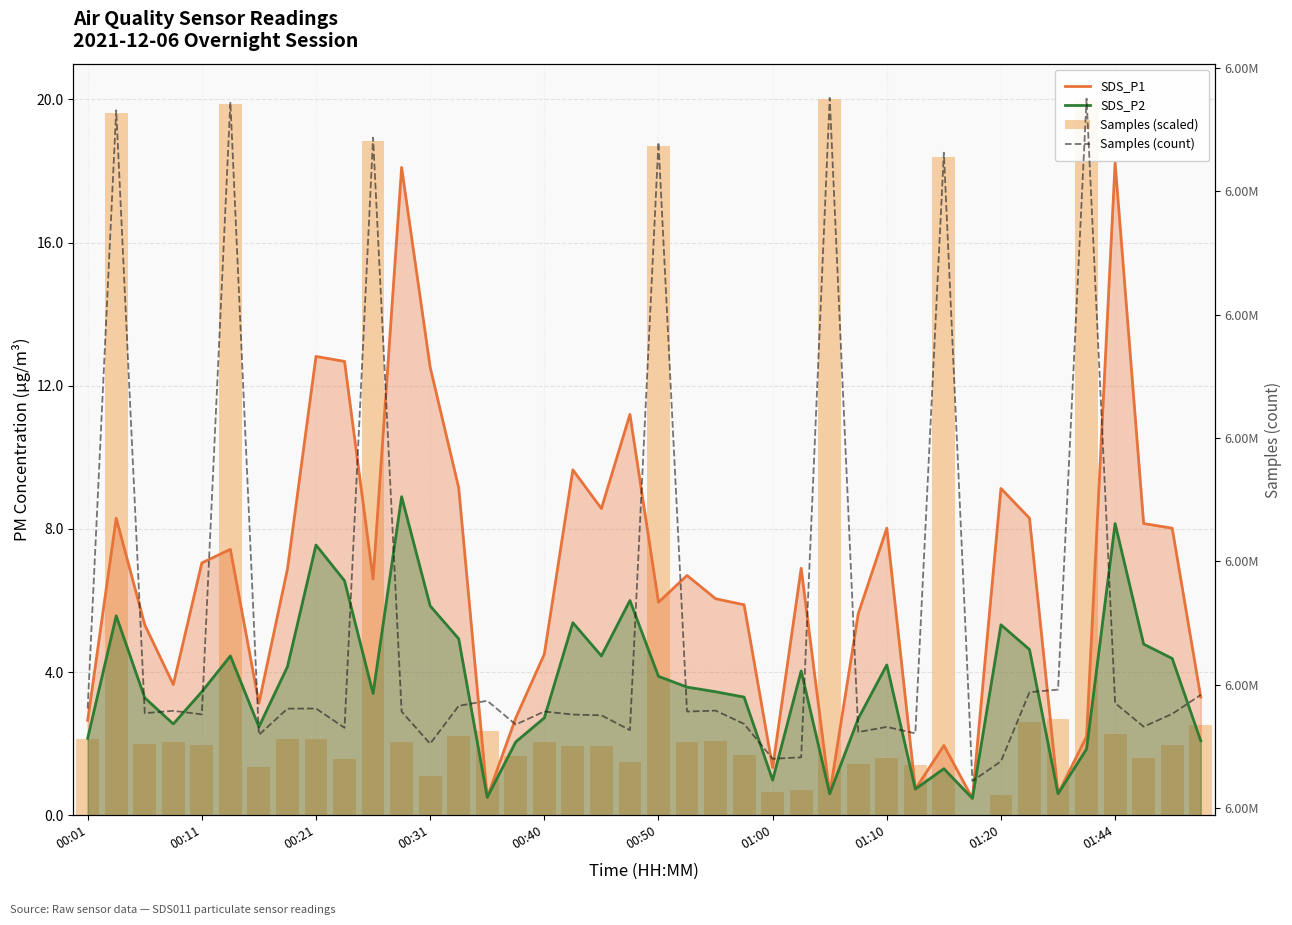

Where is SDS_P1 nearest to the value 9?

01:20